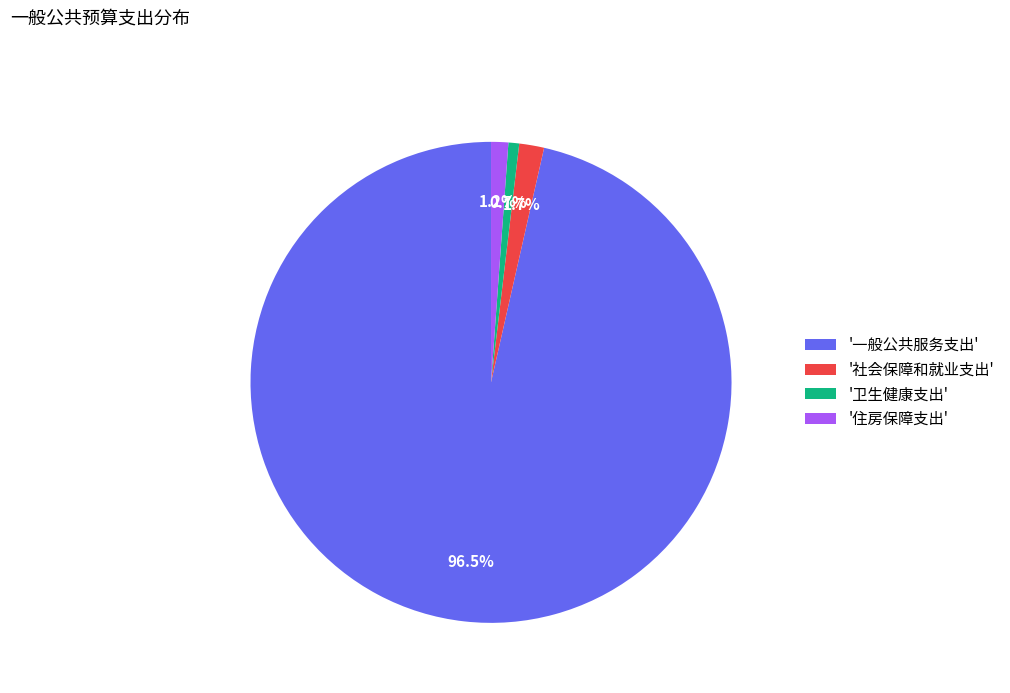

Combined, what portion of the pie is '社会保障和就业支出' and '一般公共服务支出'?

98.1%